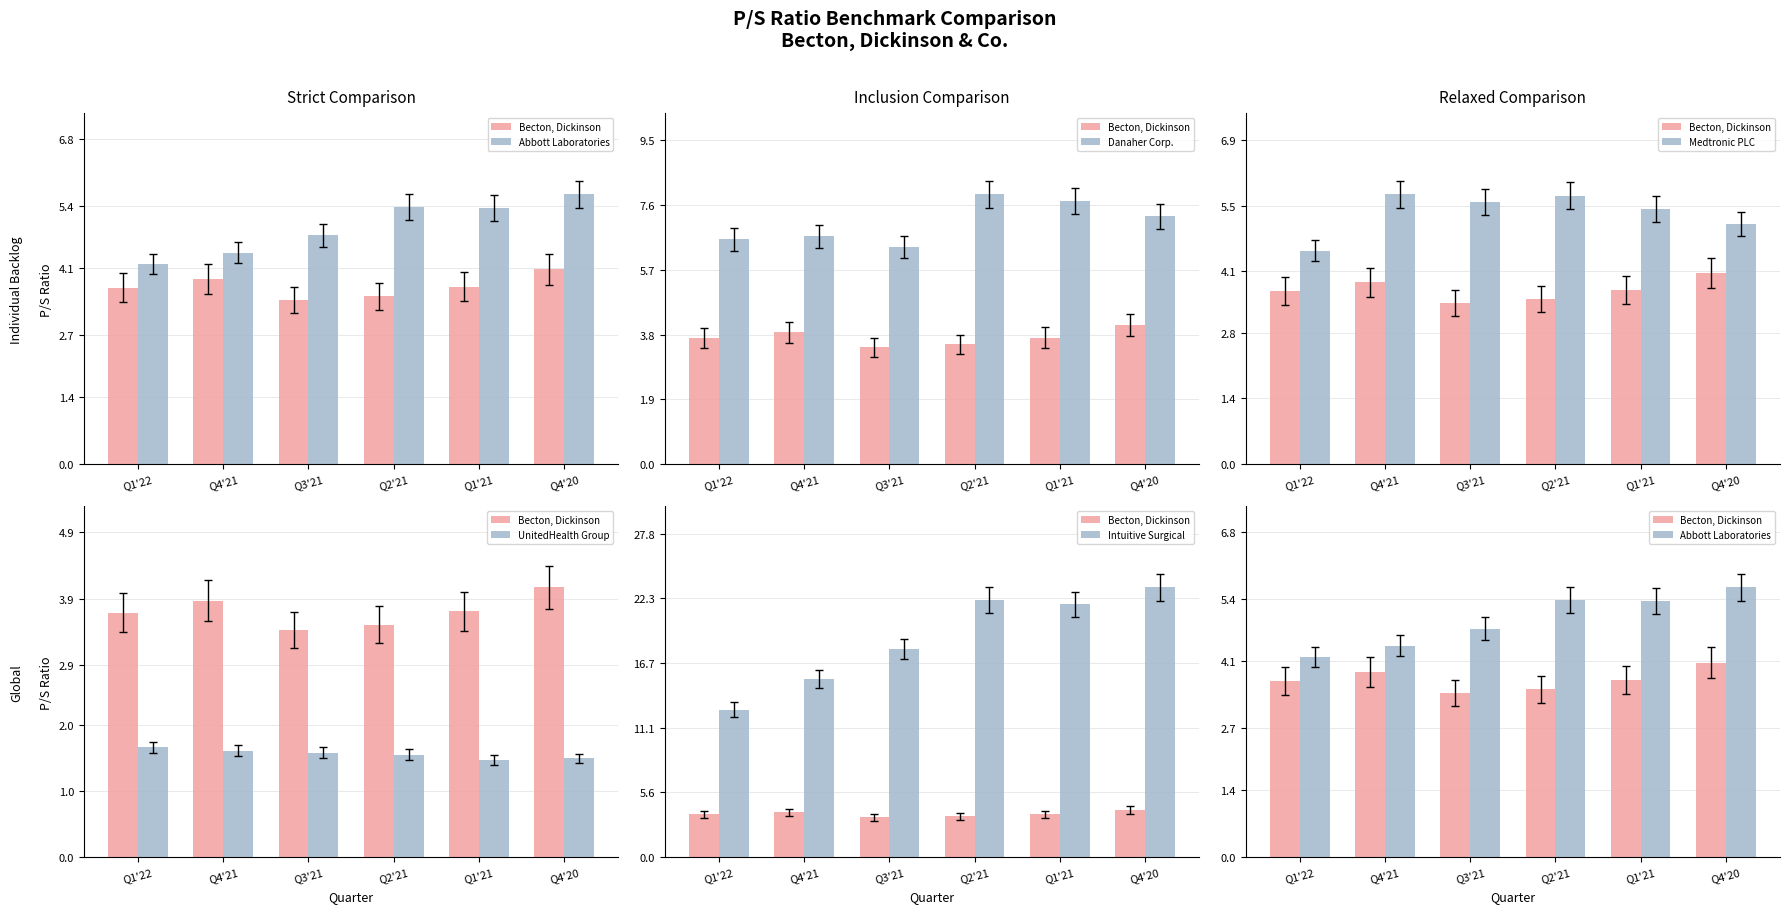

Reading left to right, transcribe all the data shown in this chart.

Becton, Dickinson: 3.7	3.9	3.4	3.5	3.7	4.1
Abbott Laboratories: 4.2	4.4	4.8	5.4	5.4	5.6
Danaher Corp.: 6.6	6.7	6.4	7.9	7.7	7.3
Medtronic PLC: 4.5	5.7	5.6	5.7	5.4	5.1
UnitedHealth Group: 1.7	1.6	1.6	1.6	1.5	1.5
Intuitive Surgical: 12.7	15.3	17.9	22.1	21.7	23.2